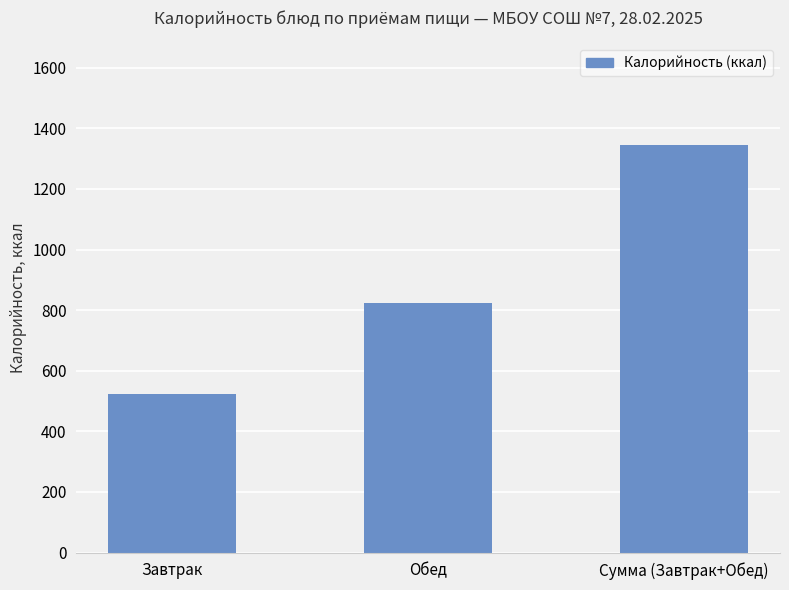

Reading left to right, what are all the values shown in this chart?

Завтрак=521.9	Обед=823.0	Сумма (Завтрак+Обед)=1344.9